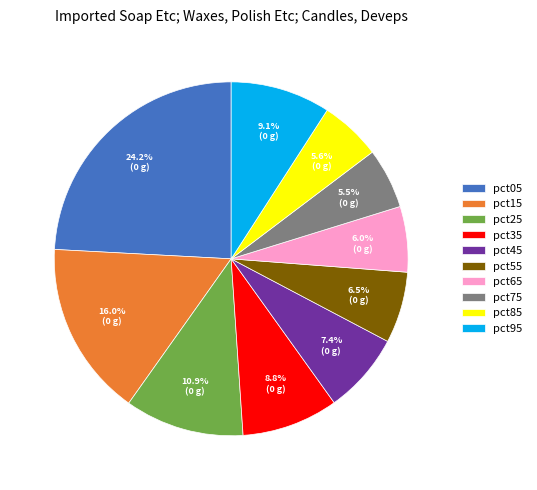

To the nearest percent, what portion does pct65 represent?

6%